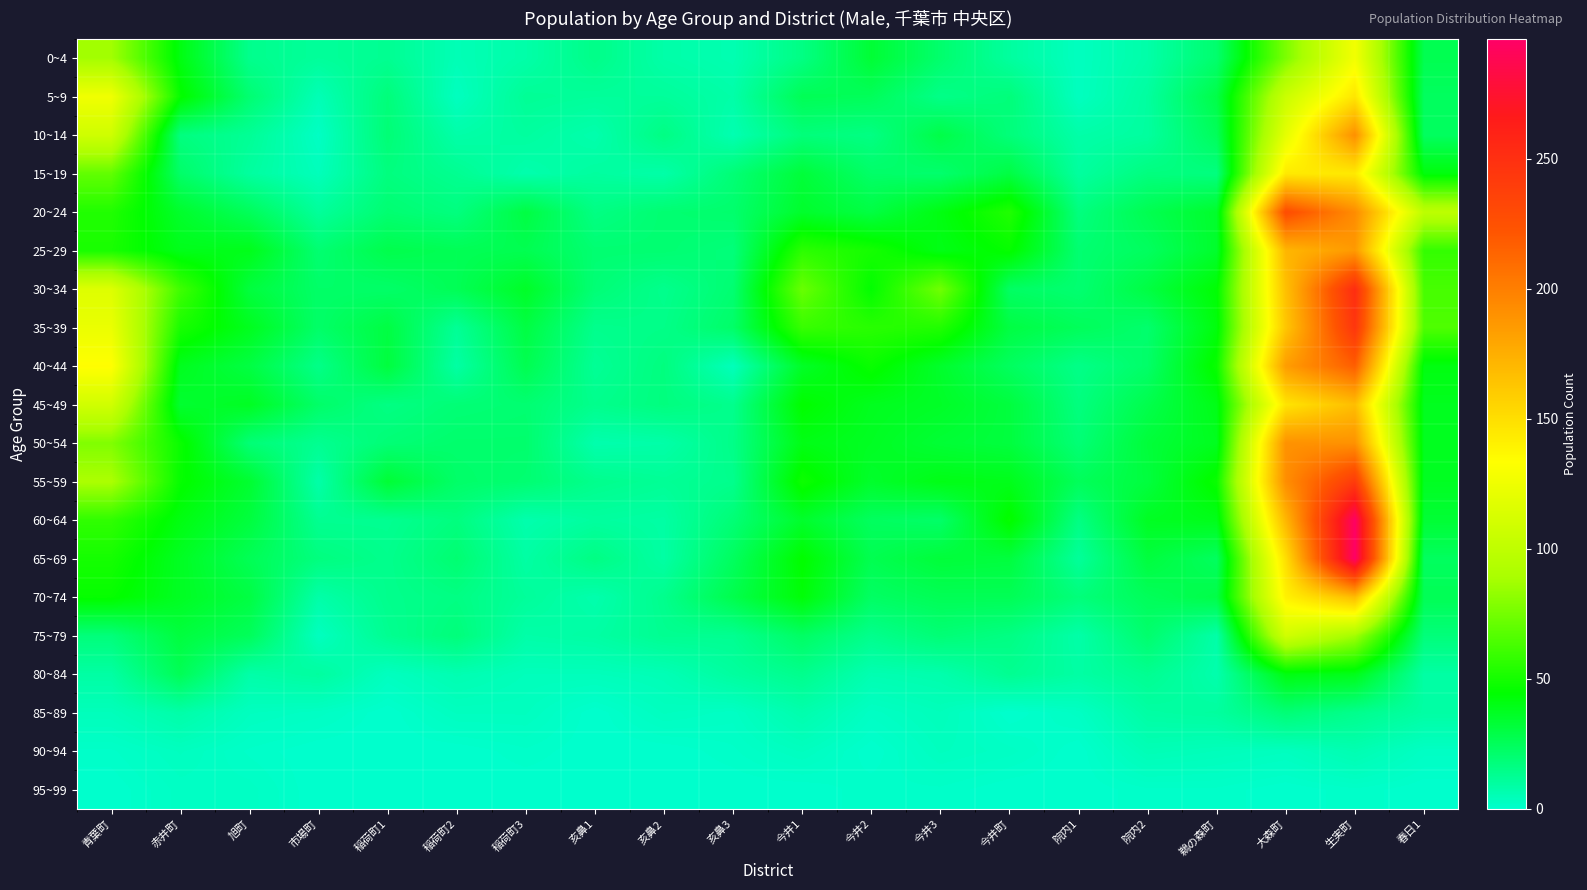

Which series changed the most between 亥鼻2 and 生実町?

65~69